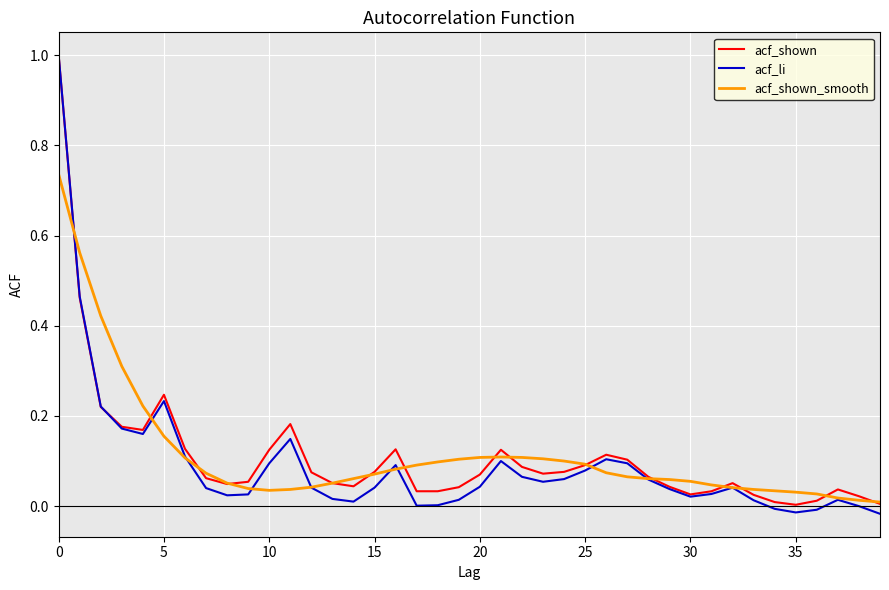

Which series has the widest spread of values?

acf_li